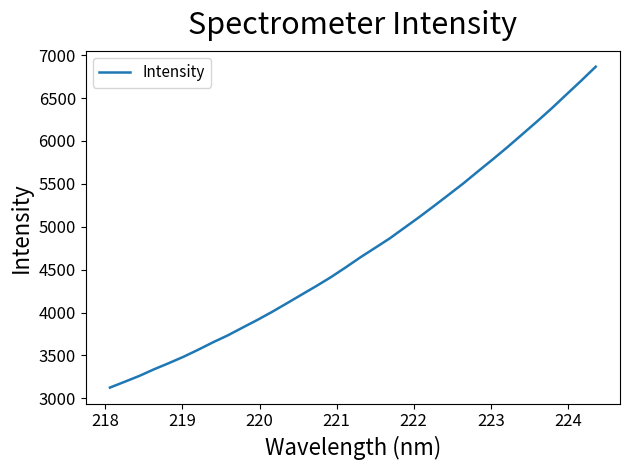

How many lines are shown in the chart?

1